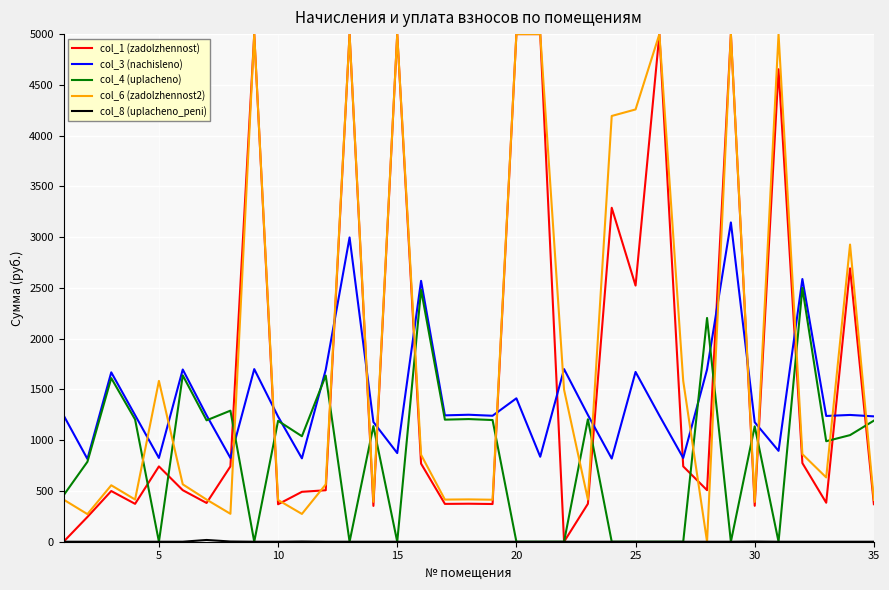

True or false: col_1 (zadolzhennost) and col_3 (nachisleno) cross at least once.

True